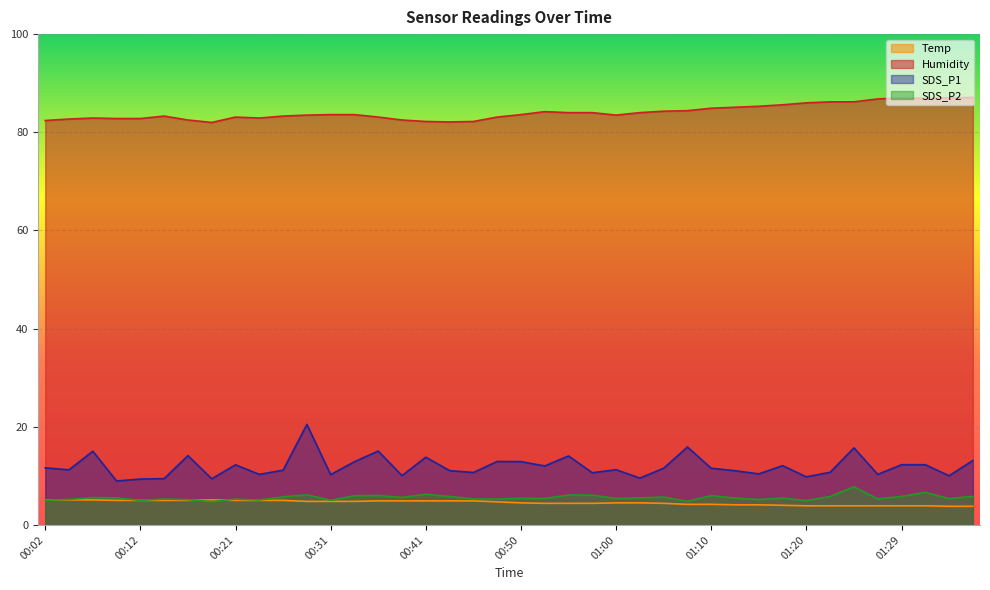

True or false: SDS_P2 has more than 2 interior local peaks.

True